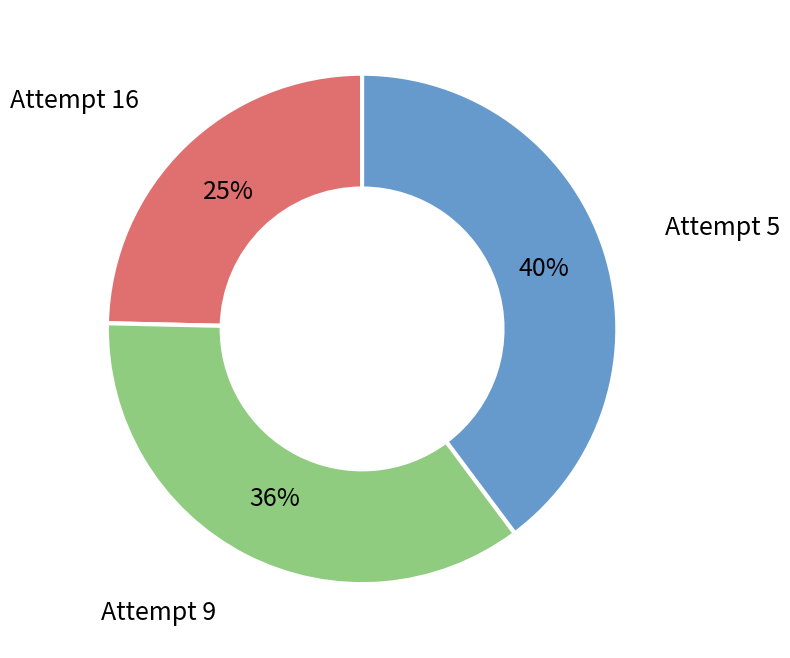

Does any single category account for the majority?

No